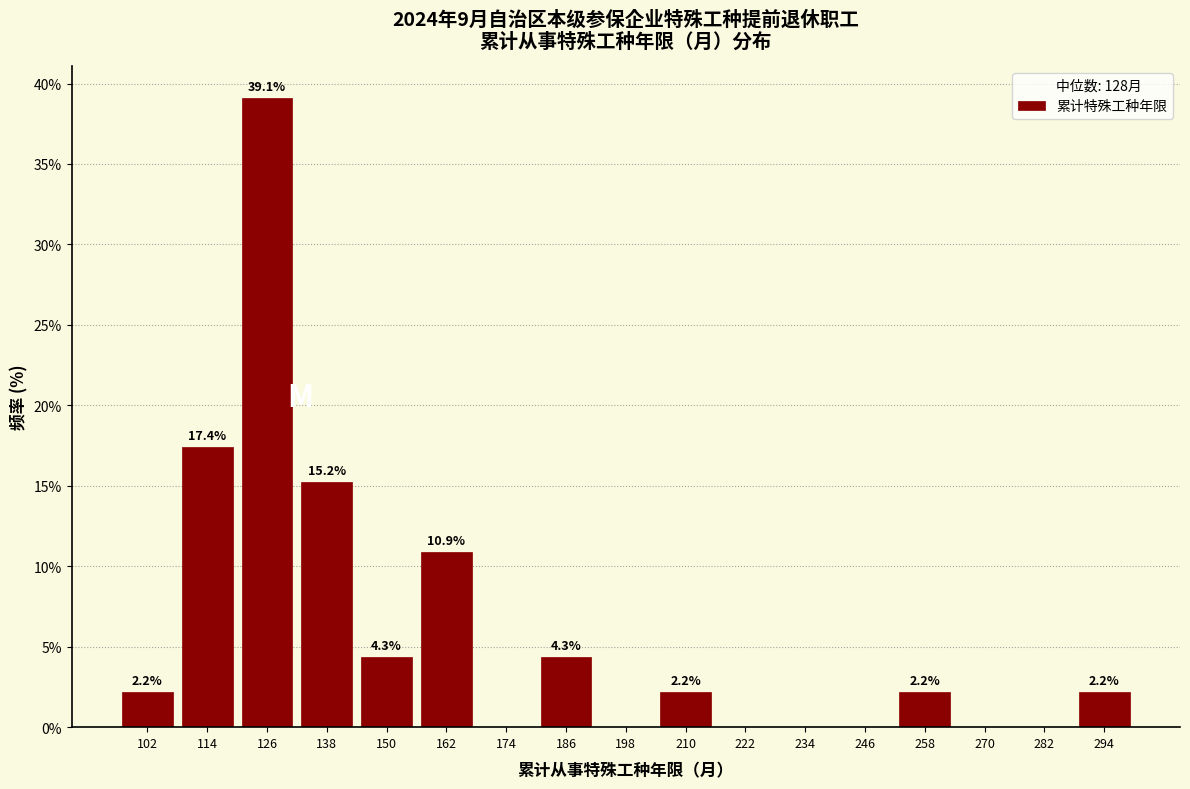

Over which range of the x-axis is the bar tallest?

120 to 132